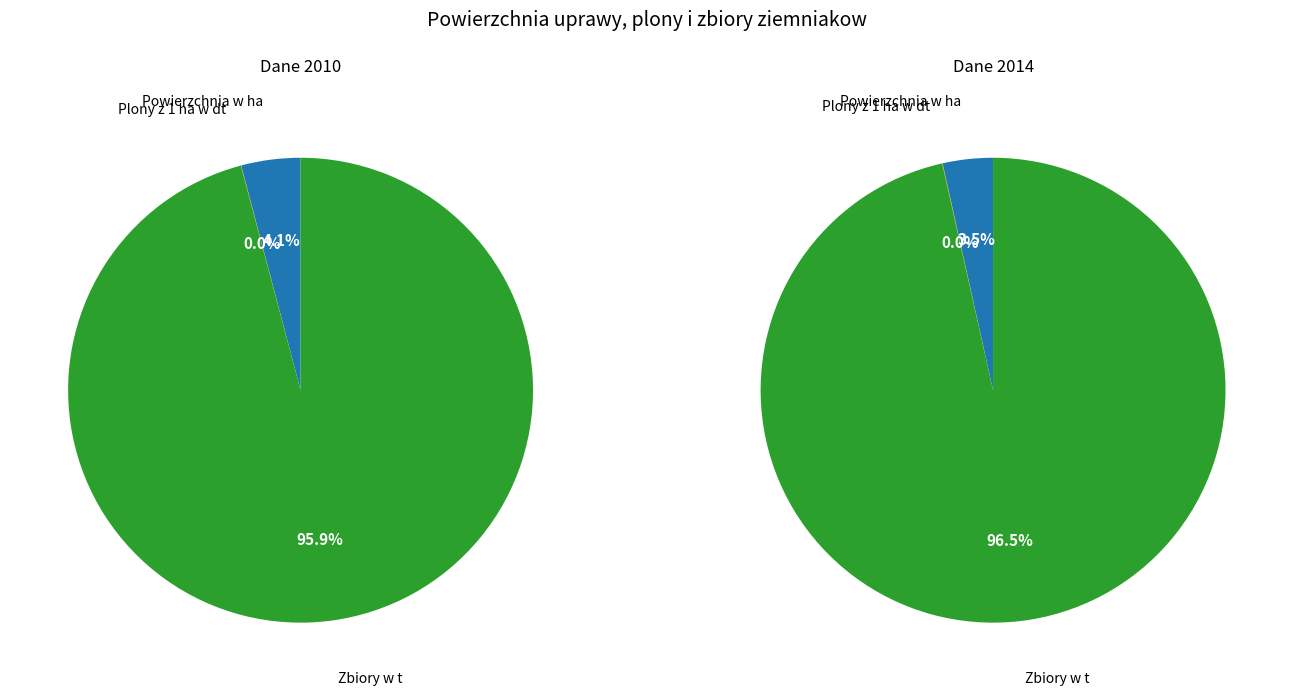

Count the number of slices in the pie.

3